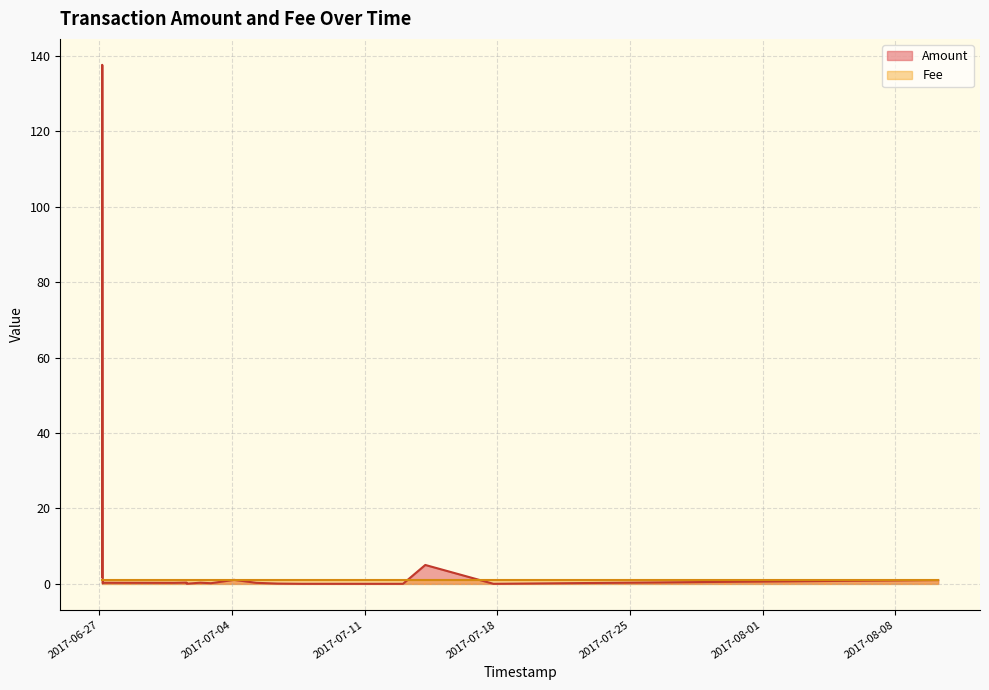

Which category has the lowest value across all series?

2017-07-07 16:17:06